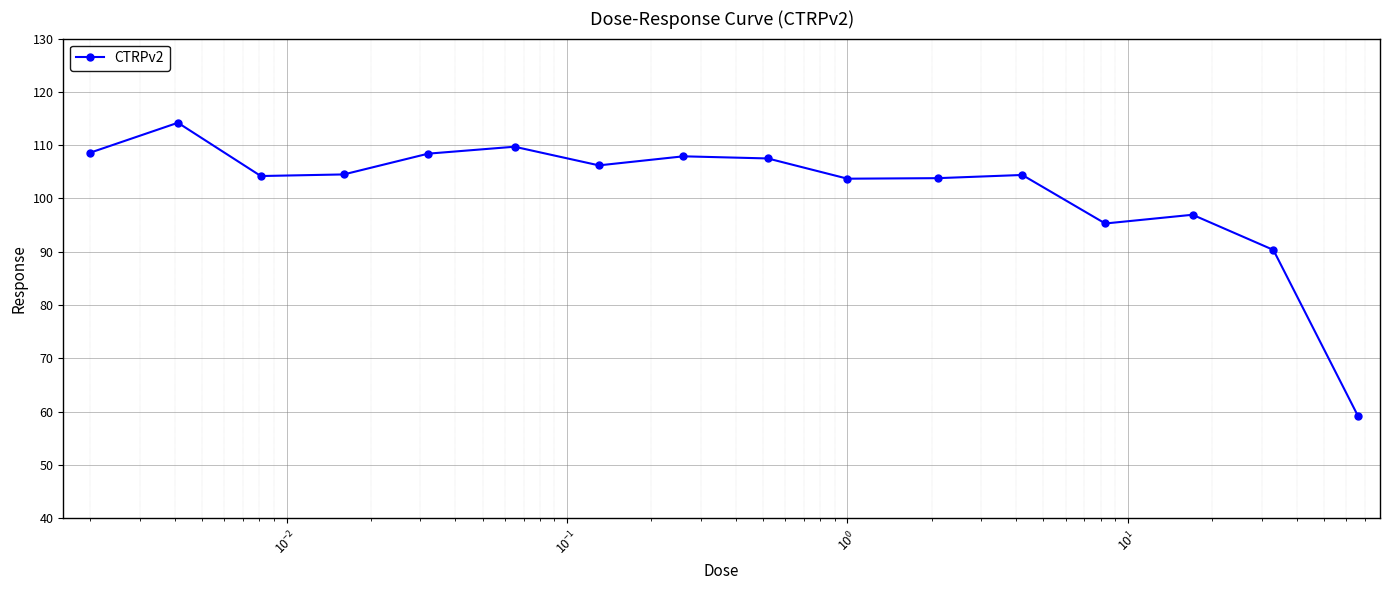

What is the maximum value shown in the chart?

114.2